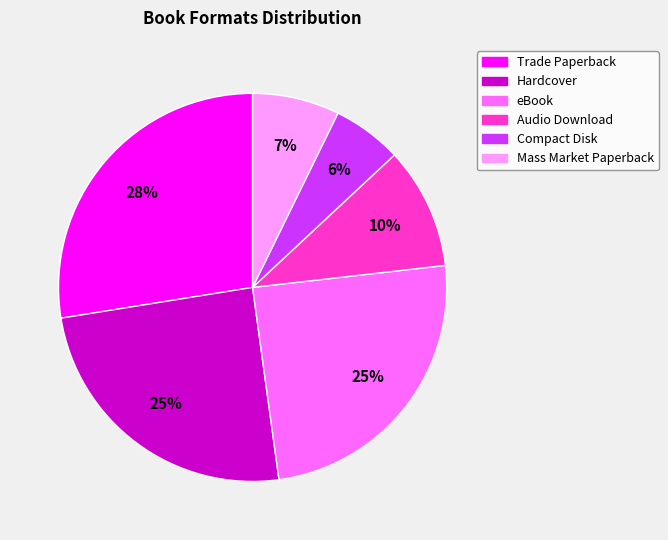

How many segments does this pie chart have?

6